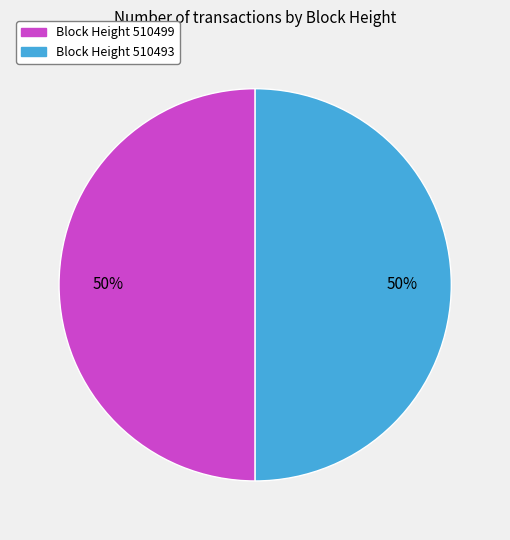

To the nearest percent, what is the average slice percentage?

50%